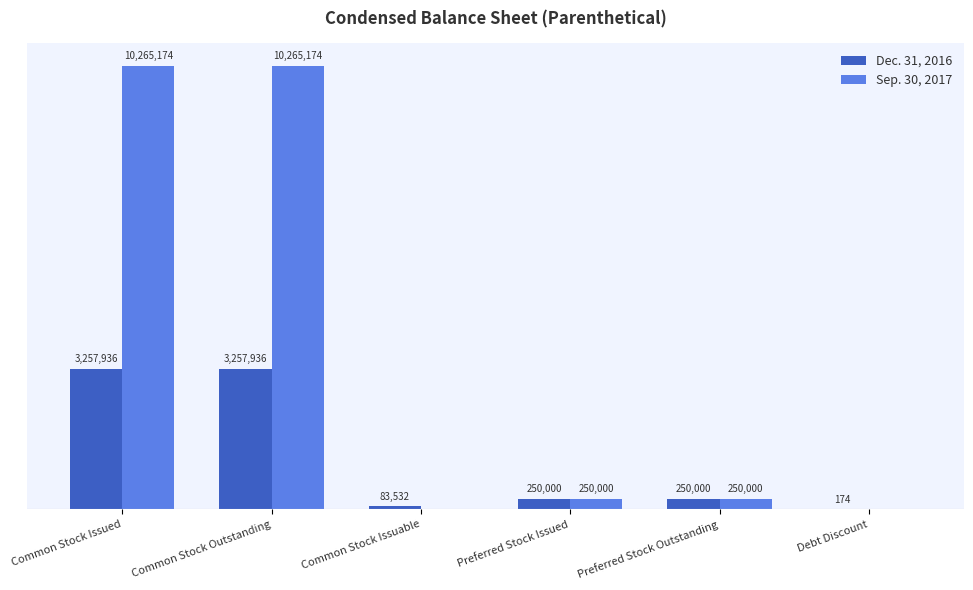

At which label does Sep. 30, 2017 first exceed 250000?

Common Stock Issued